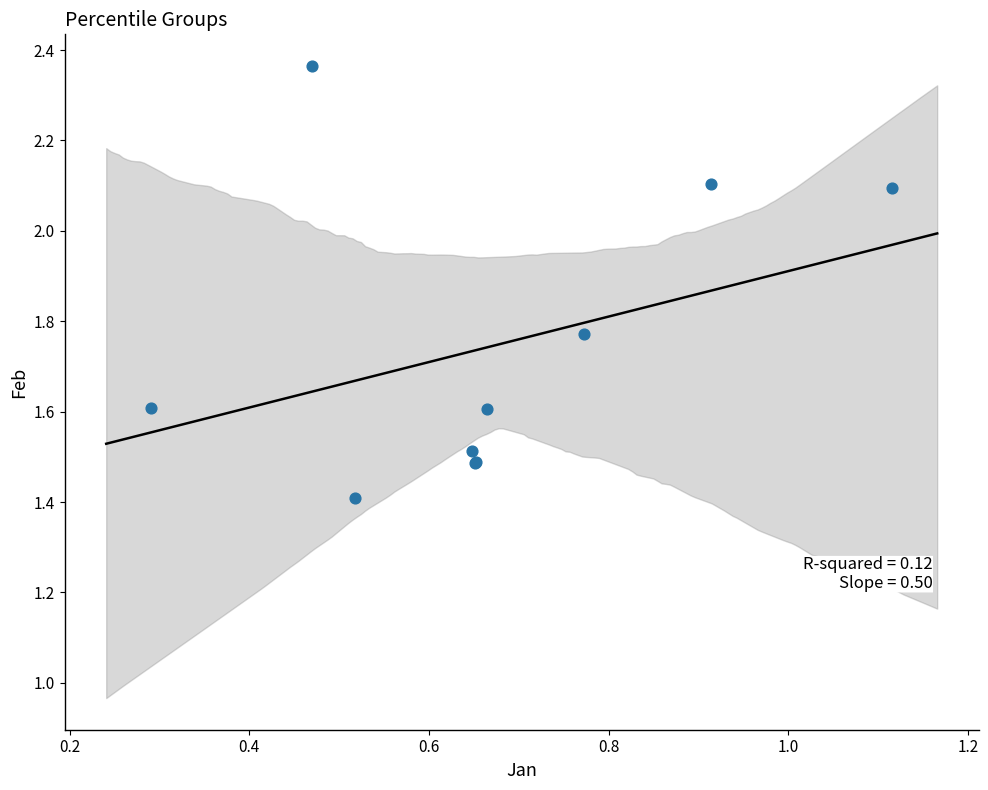

What Y value in the scatter plot is closest to 1?

1.4